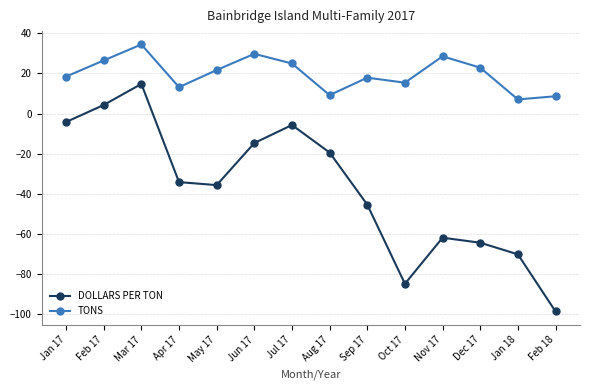

What is the difference between the TONS values at Jun 17 and Jul 17?

4.8